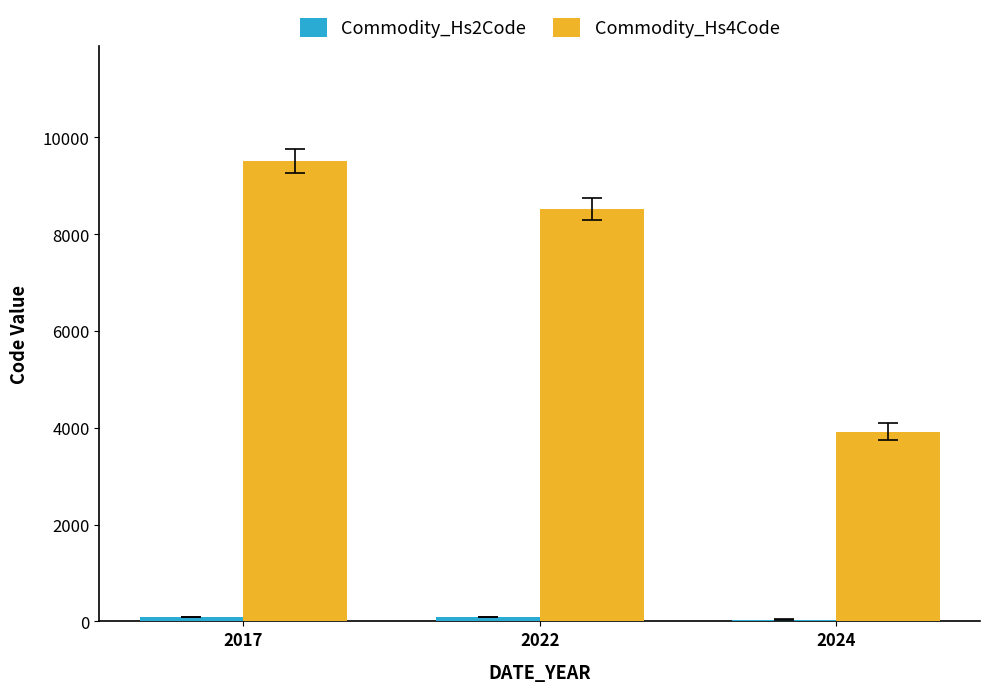

The value of Commodity_Hs4Code at 2022 is 8517. True or false?

True